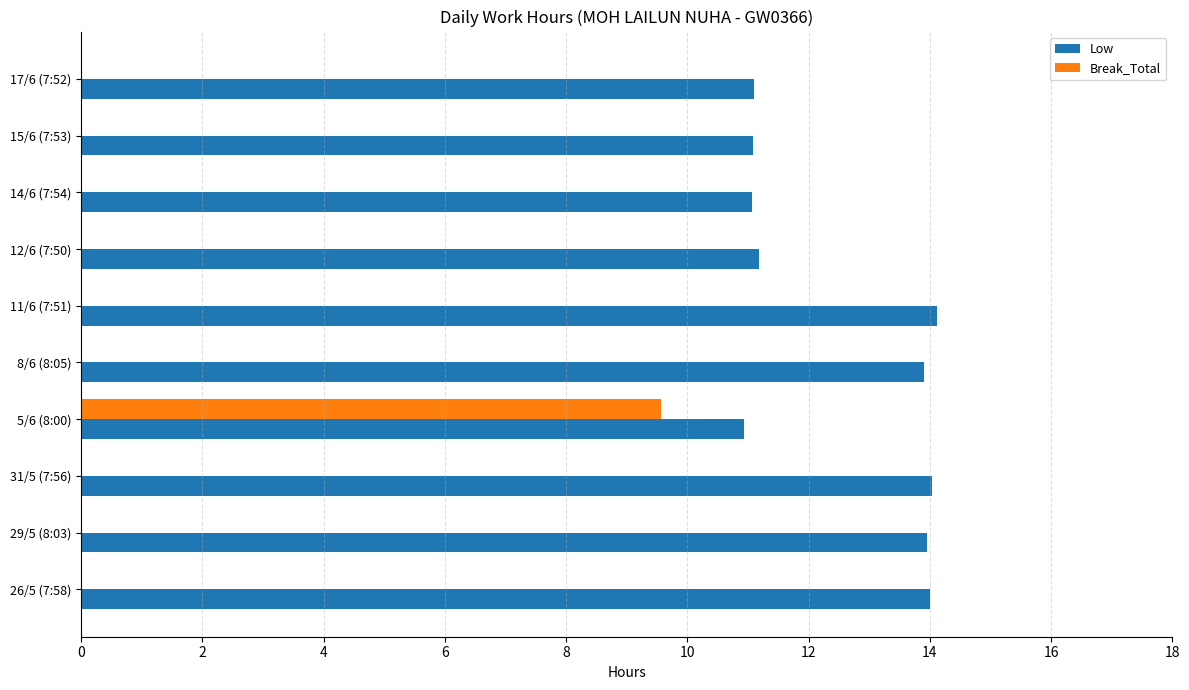

Is the value of Break_Total at 31/5 (7:56) greater than the value of Low at 17/6 (7:52)?

No